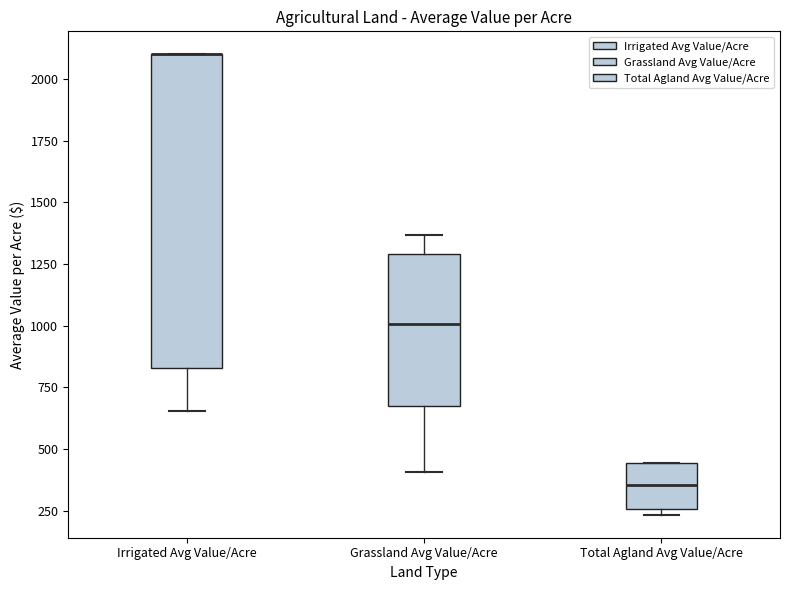

Where does the lower whisker of the box for Irrigated Avg Value/Acre end on the y-axis? The values are not printed on the chart, so give them approximately, as read against the axis.

650